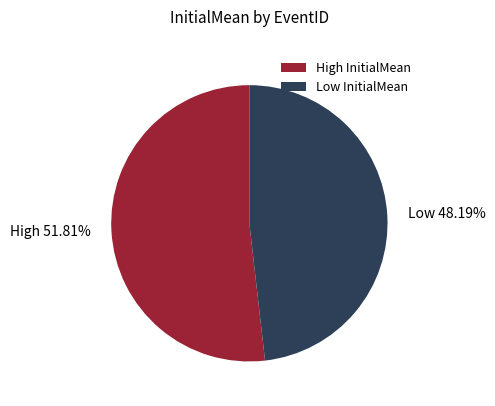

Does any single category account for the majority?

Yes